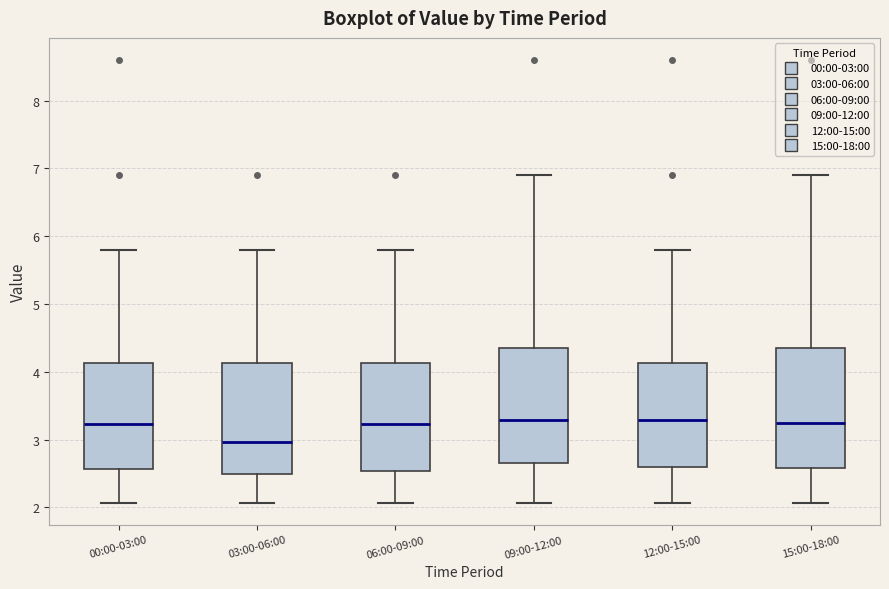

Reading left to right, transcribe this box plot: for each box, give where its median line is, the range the box spans, and where its two whiskers end, as read against the y-axis. The values are not printed on the chart, so give them approximately, as read against the axis.

00:00-03:00: median 3.2, box 2.6 to 4.1, whiskers 2.1 to 5.8
03:00-06:00: median 3.0, box 2.5 to 4.1, whiskers 2.1 to 5.8
06:00-09:00: median 3.2, box 2.5 to 4.1, whiskers 2.1 to 5.8
09:00-12:00: median 3.3, box 2.7 to 4.4, whiskers 2.1 to 6.9
12:00-15:00: median 3.3, box 2.6 to 4.1, whiskers 2.1 to 5.8
15:00-18:00: median 3.3, box 2.6 to 4.4, whiskers 2.1 to 6.9